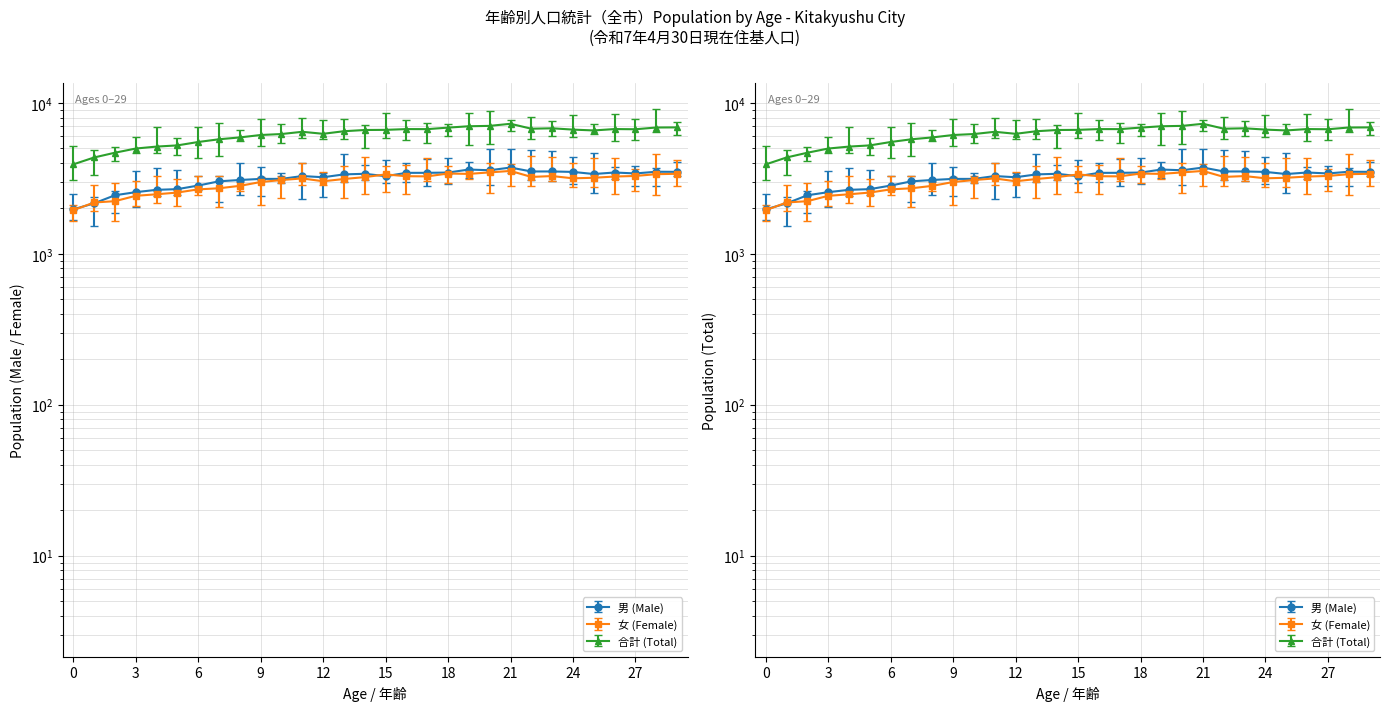

Where is the first local minimum for 男 (Male)?

12